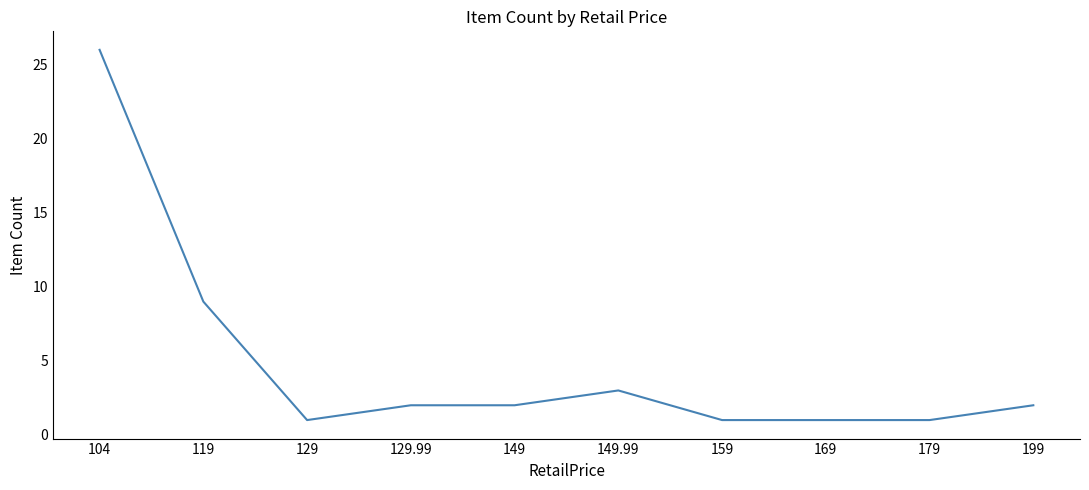

What is the difference between the second highest and second lowest values?

8